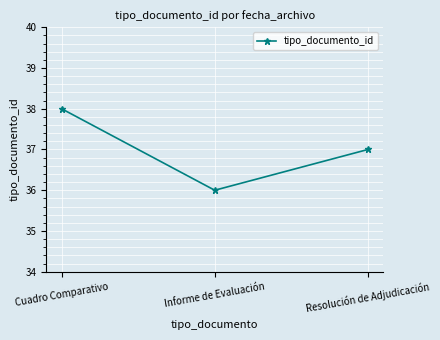

The value at Informe de Evaluación is 61. True or false?

False